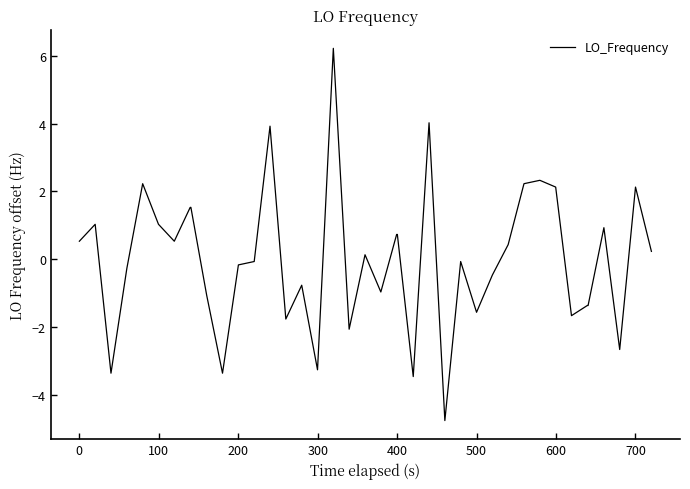

What is the smallest value displayed?

-4.8